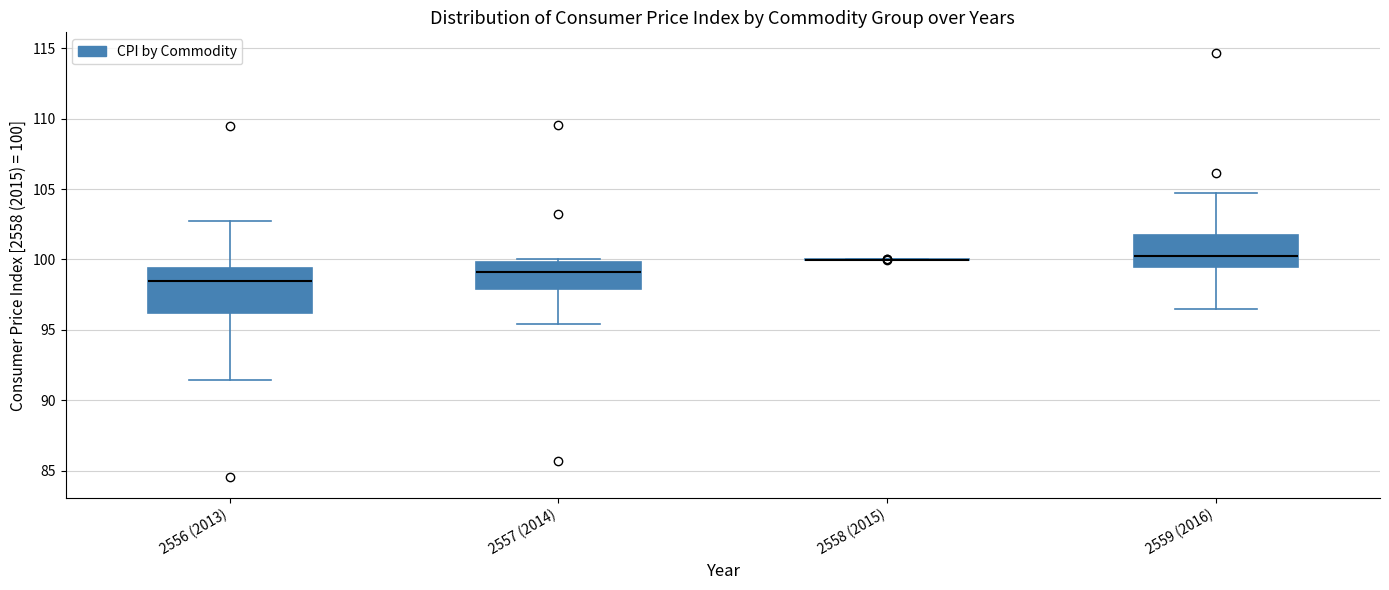

Comparing the boxes themselves (not the whiskers), which one is the tallest?

2556 (2013)